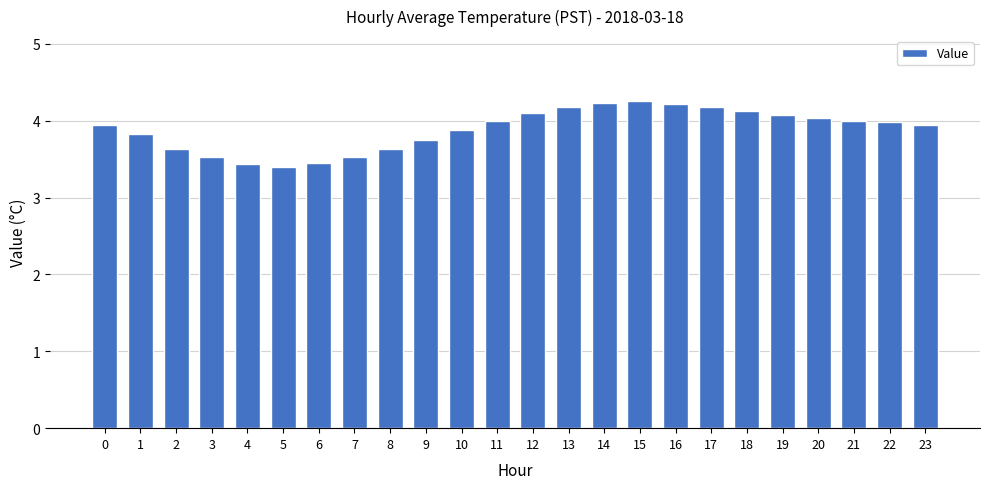

Are the bars grouped side by side (vs. stacked)?

No